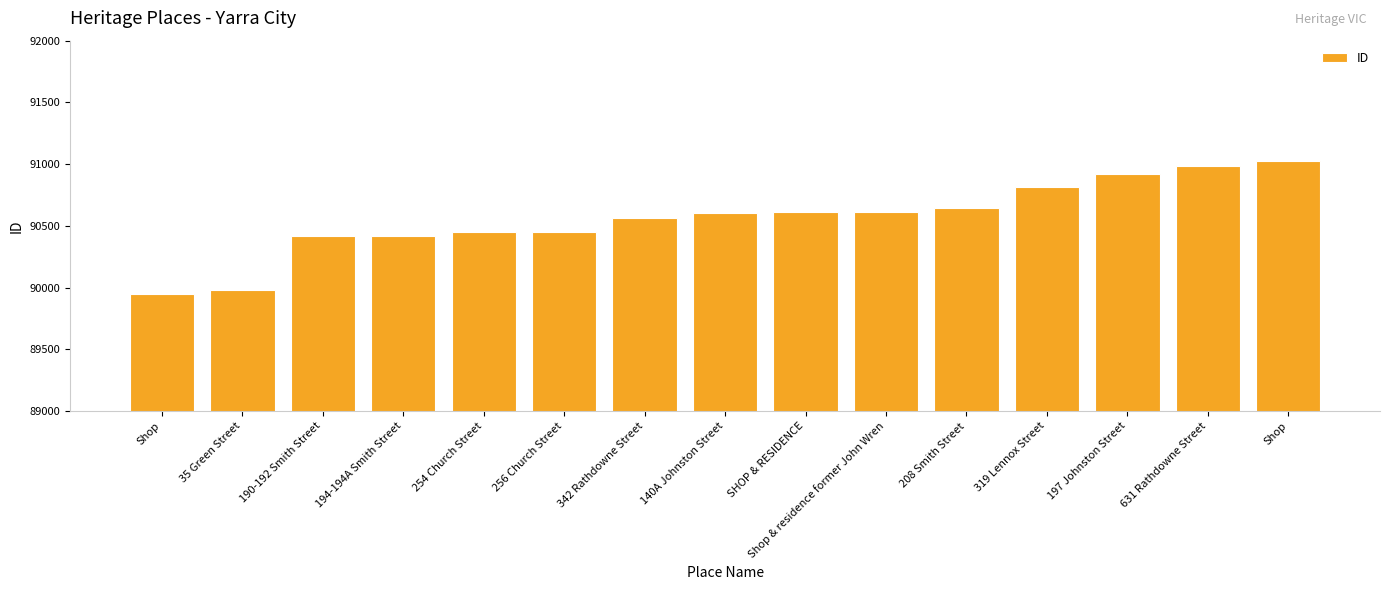

What is the ratio of the value at SHOP & RESIDENCE to the value at 197 Johnston Street?

1.0